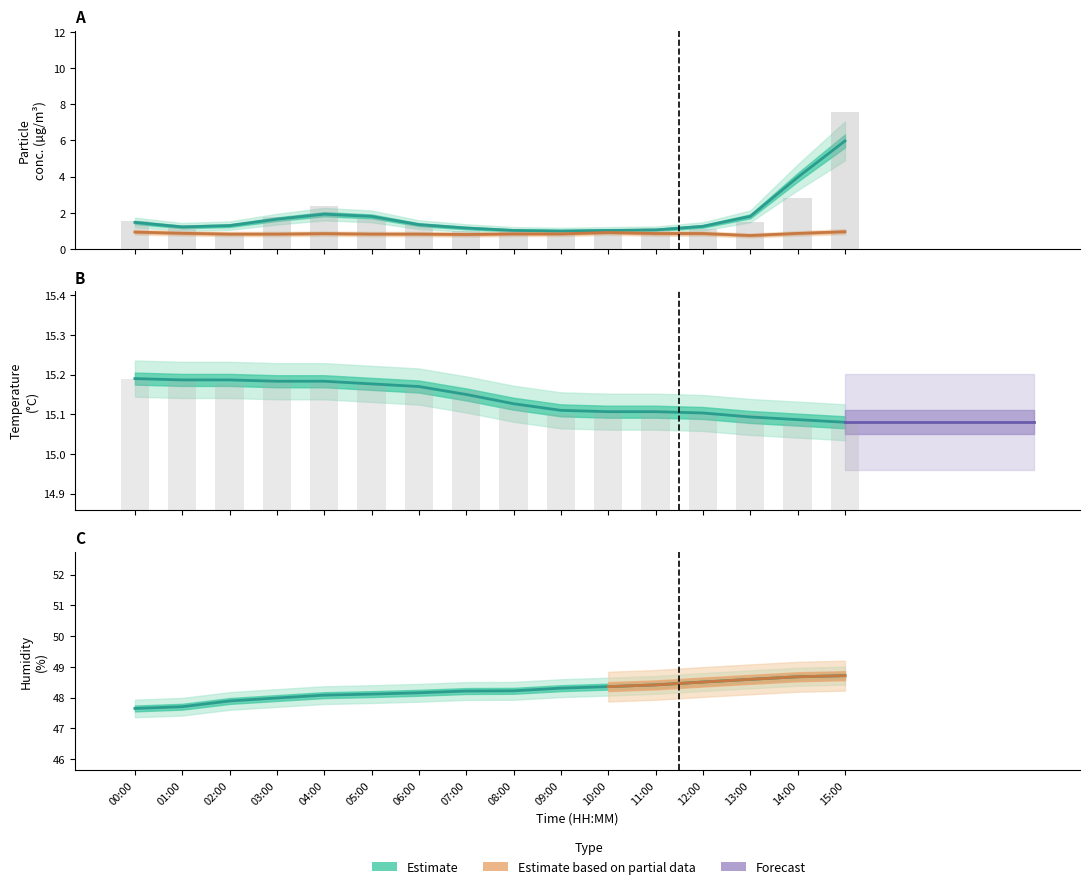

Is the value of SDS_P2 at 06:00 greater than the value of SDS_P1 at 09:00?

No